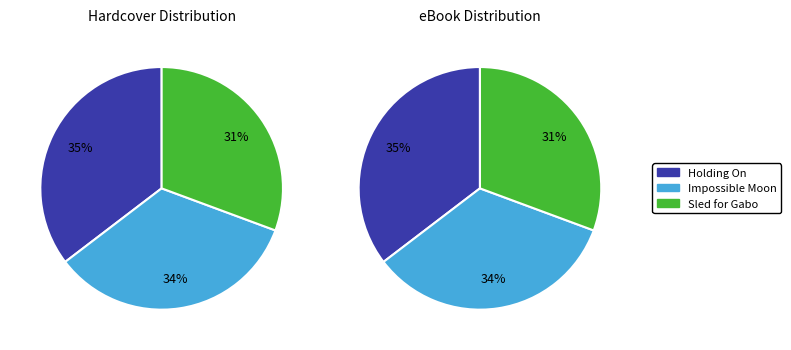

True or false: 2 accounts for 21% of the total.

False